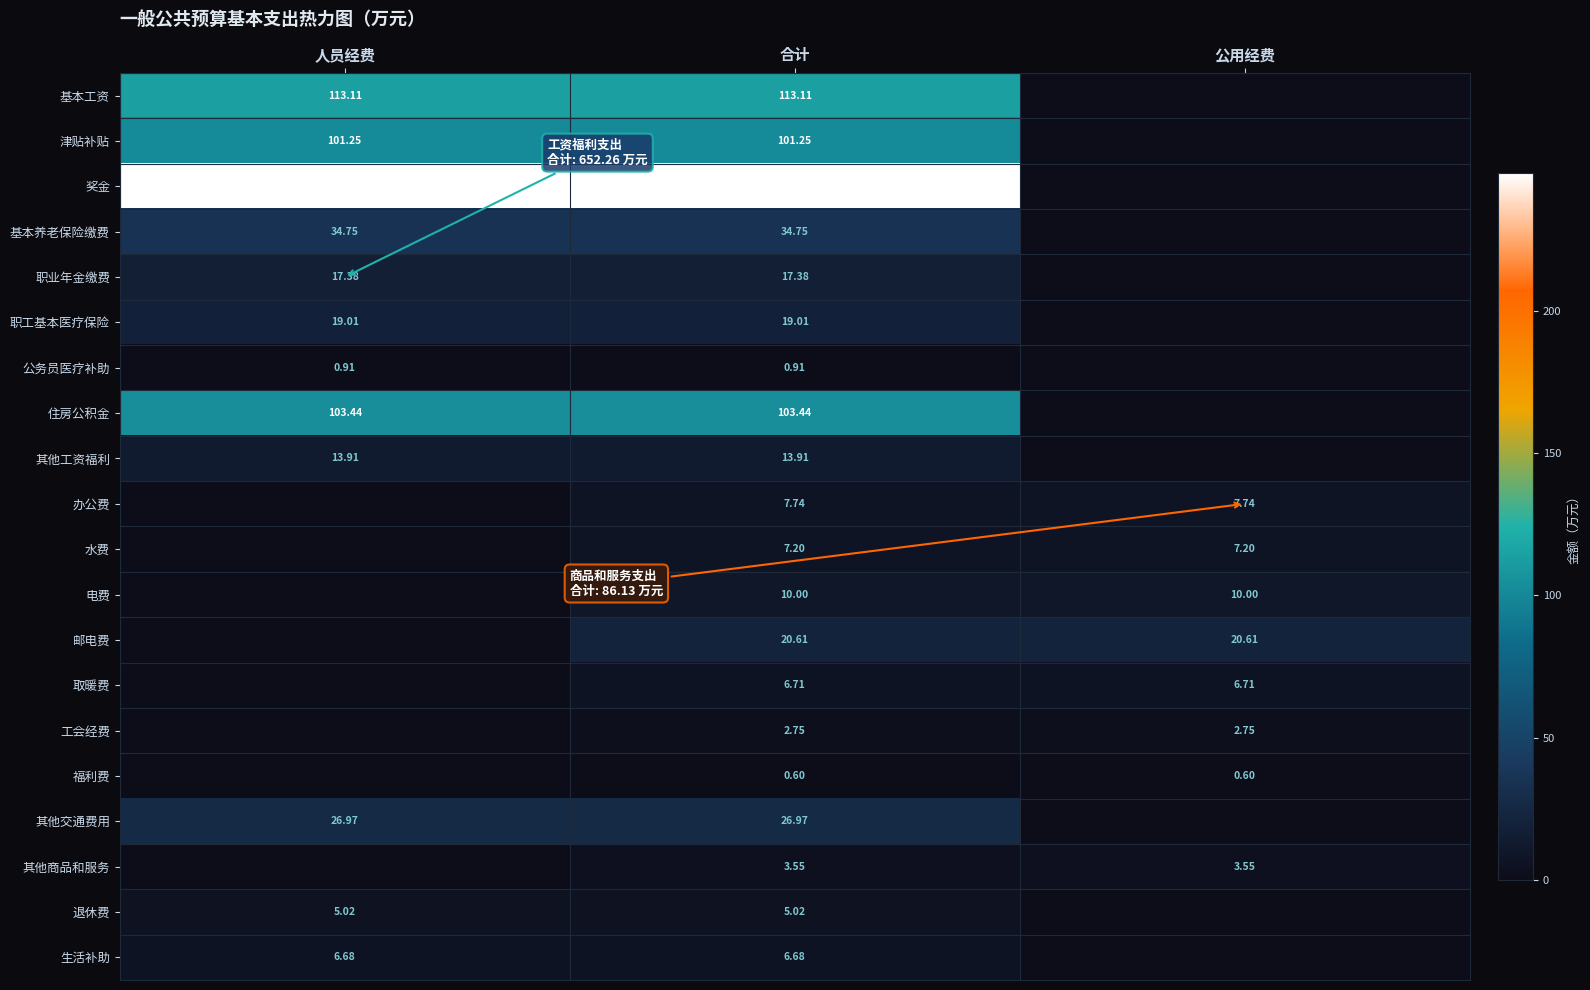

Rank the series at 合计 from highest to lowest value.

奖金, 基本工资, 住房公积金, 津贴补贴, 基本养老保险缴费, 其他交通费用, 邮电费, 职工基本医疗保险, 职业年金缴费, 其他工资福利, 电费, 办公费, 水费, 取暖费, 生活补助, 退休费, 其他商品和服务, 工会经费, 公务员医疗补助, 福利费